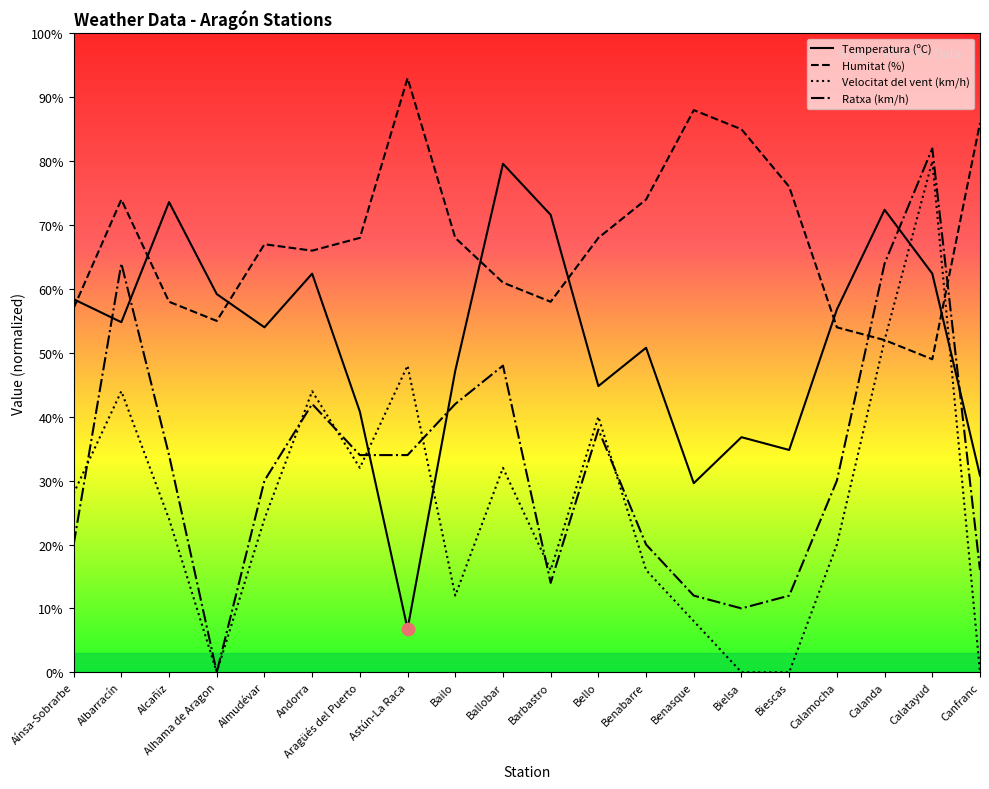

At which category is the sum across all series the highest?

Calatayud